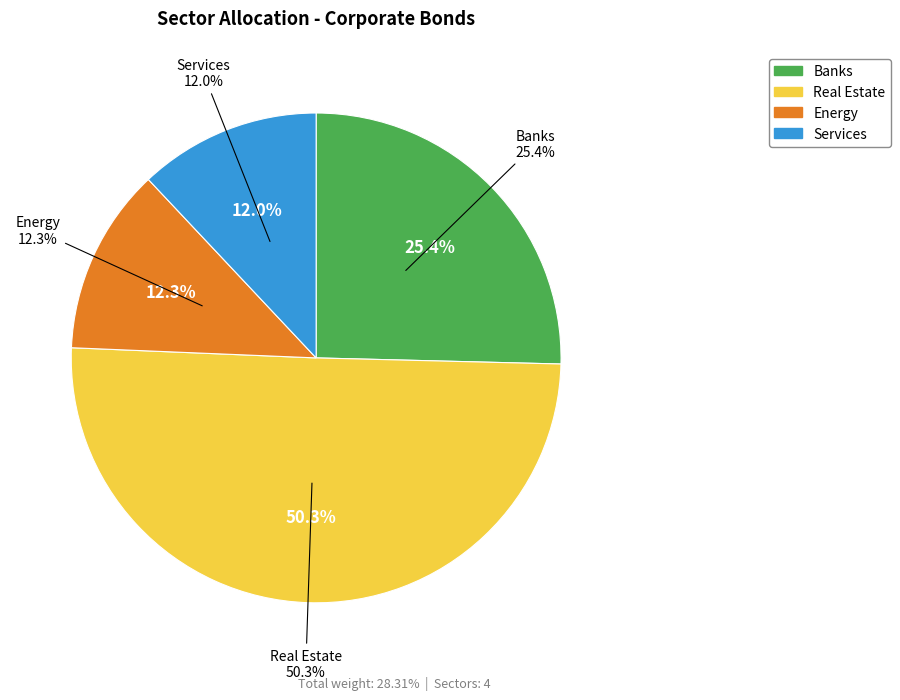

Which slice is the smallest?

שירותים